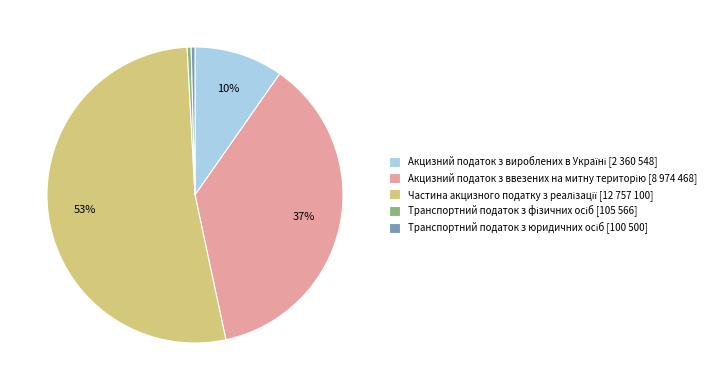

Is there a majority slice in this chart?

Yes